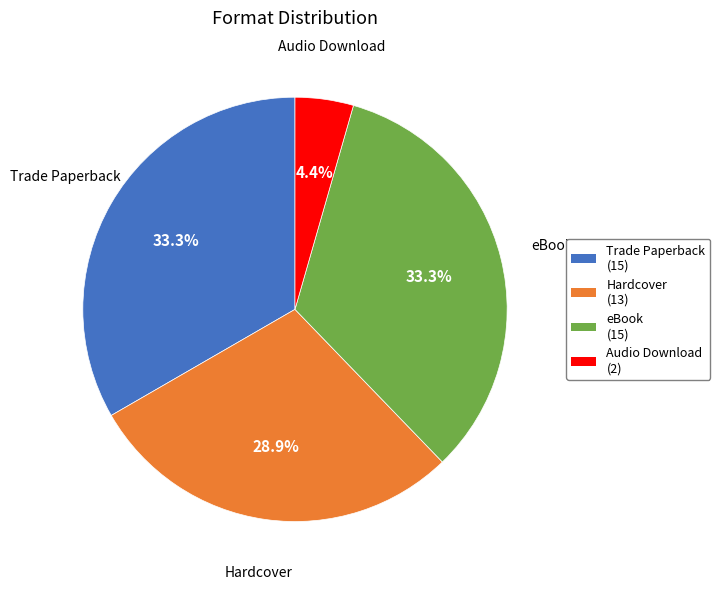

To the nearest percent, what is the difference between the Trade Paperback and Audio Download slice percentages?

29%